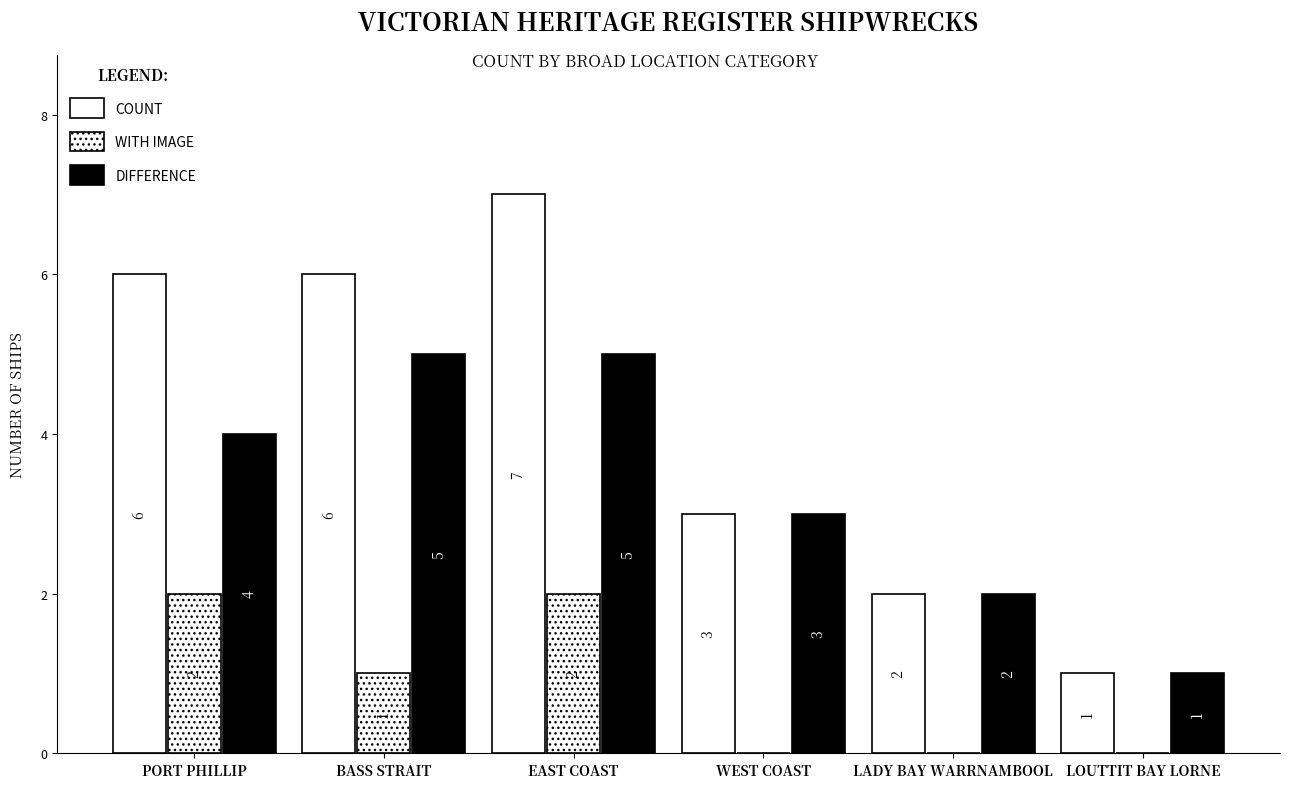

How many distinct data groups are displayed?

3